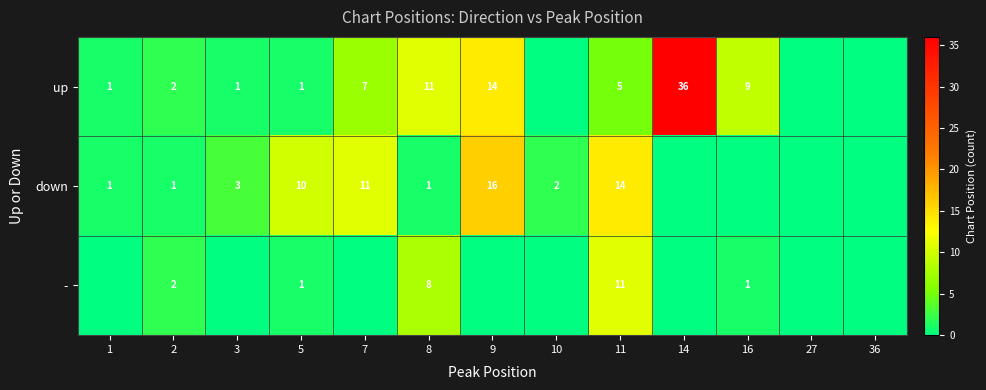

What is the difference between the up values at 9 and 2?

12